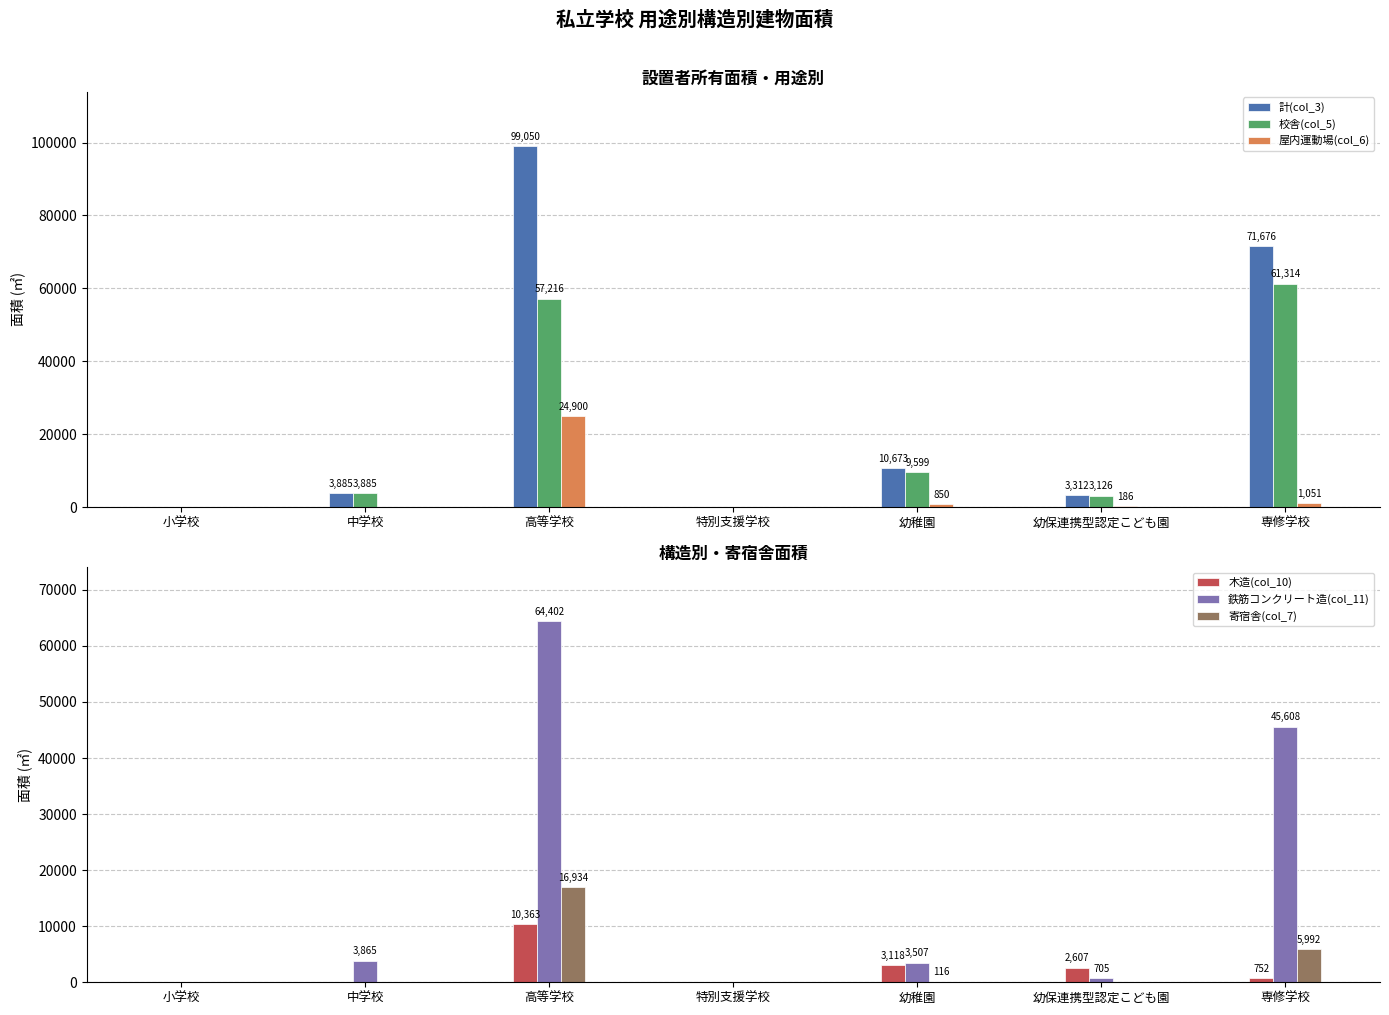

What position from the right is 幼稚園?

3